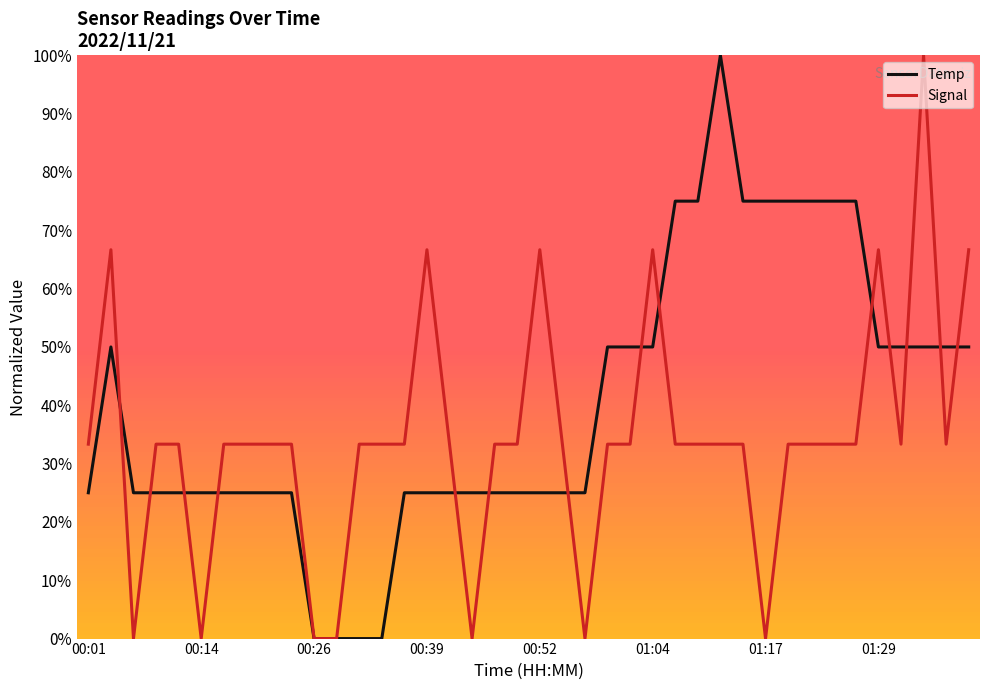

What is the highest value of the Signal series?

100.0